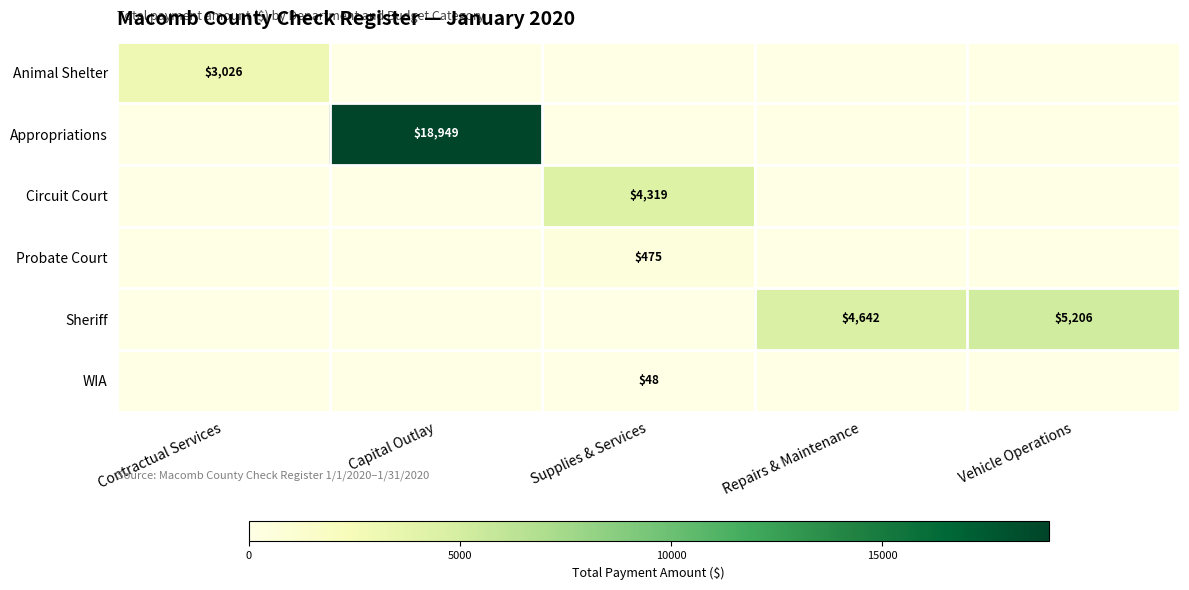

What is the spread (max minus min) of values at Vehicle Operations?

5206.0